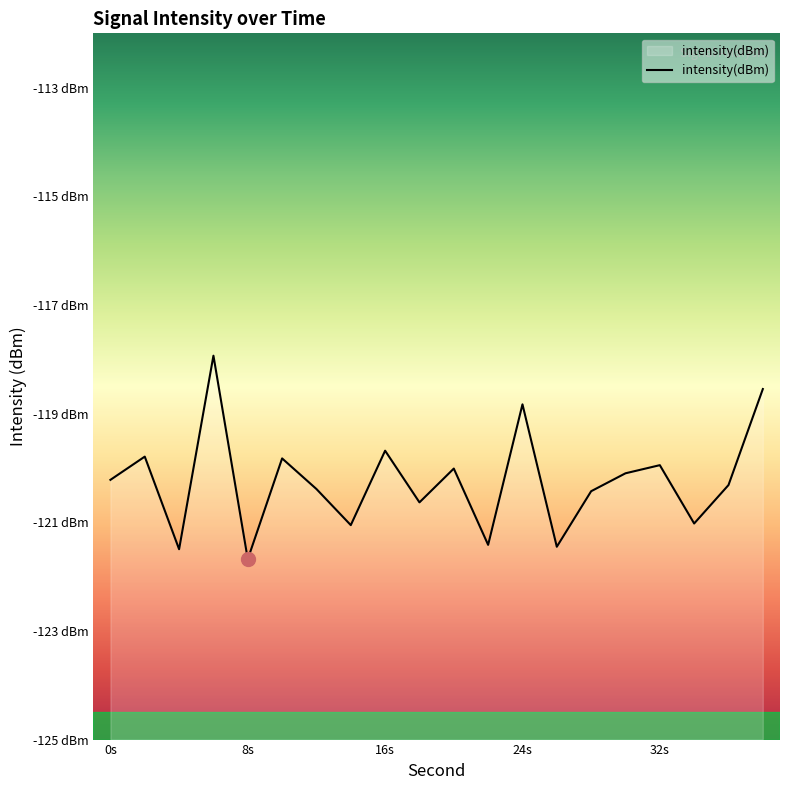

What is the value of the 17th point from the left?

-119.9